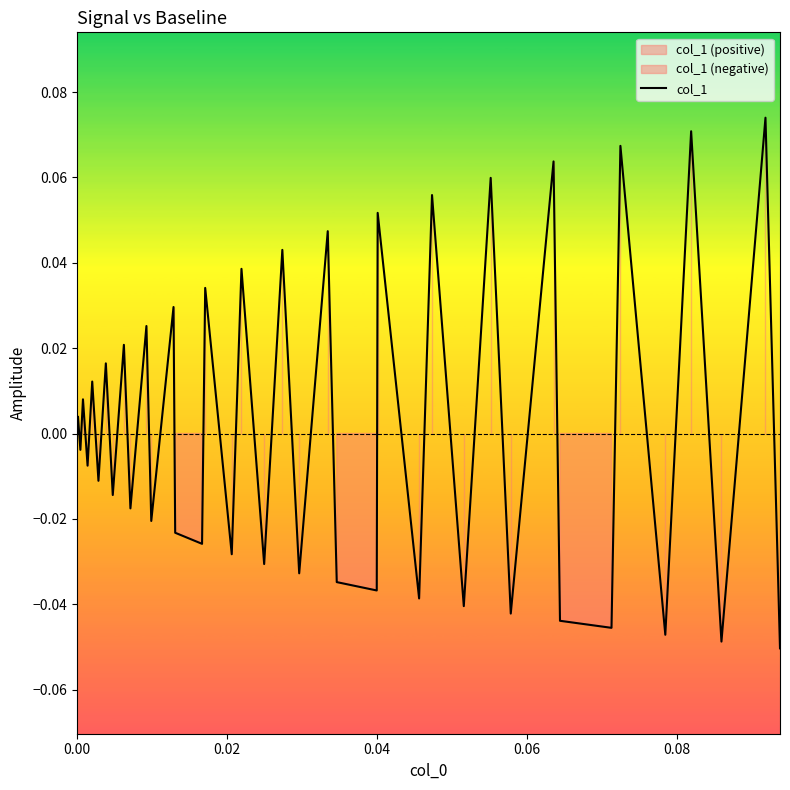

The value at 19 is -0.0. True or false?

False